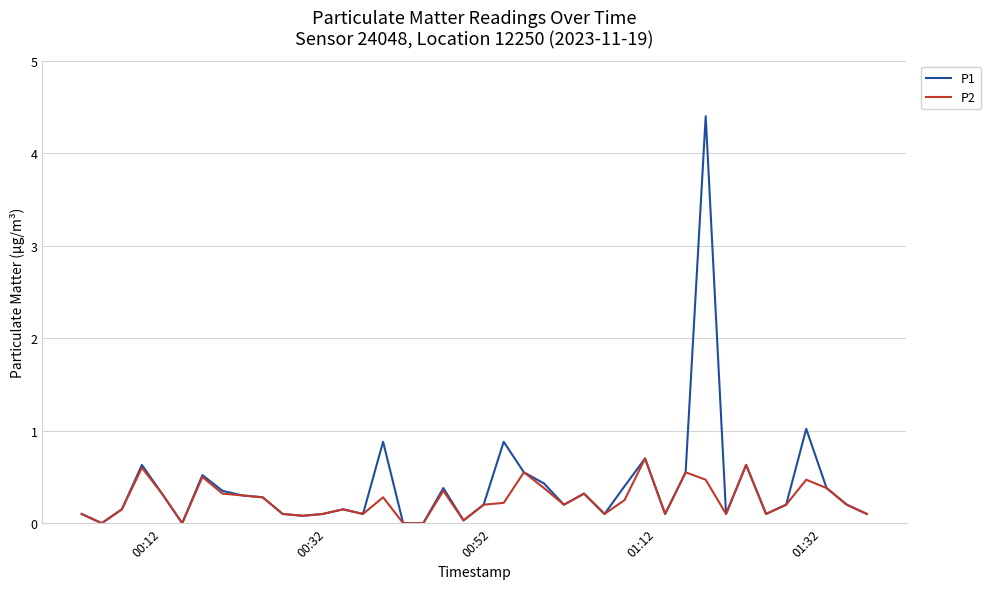

What is the maximum value for P1?

4.4